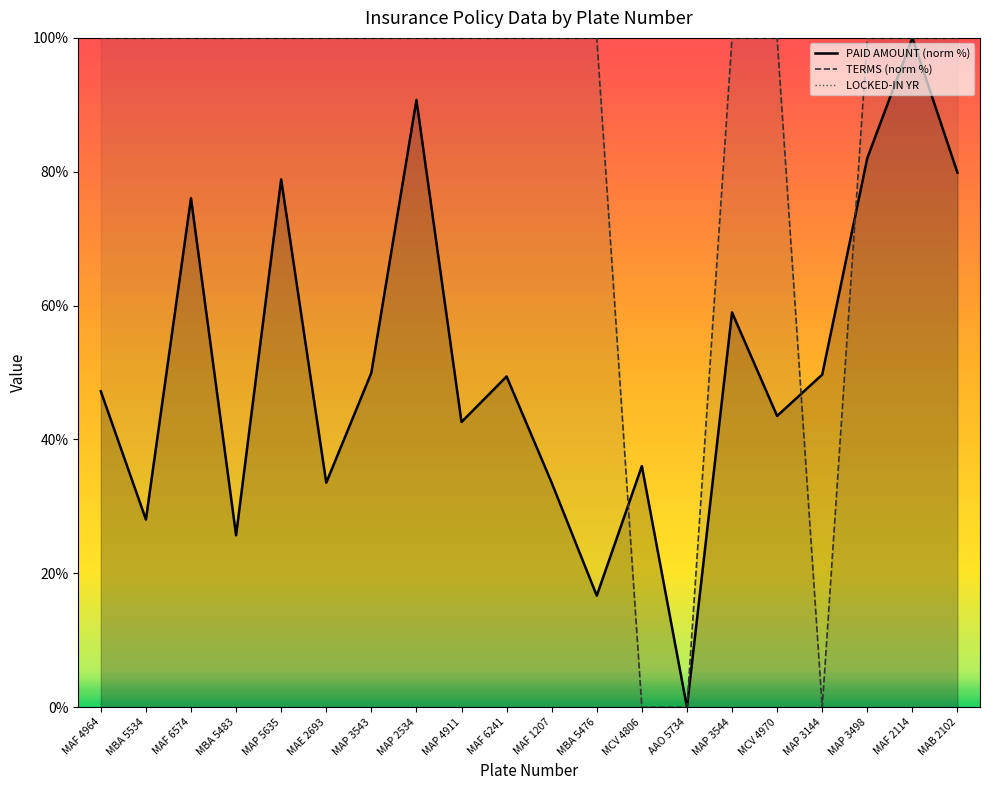

The PAID AMOUNT (norm %) series shows 33.5 at MAE 2693. True or false?

True